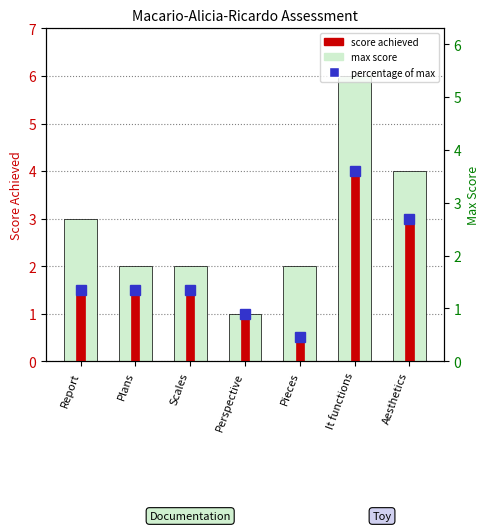

At Perspective, list the series in order from smallest to largest.

Max Score, Score Achieved